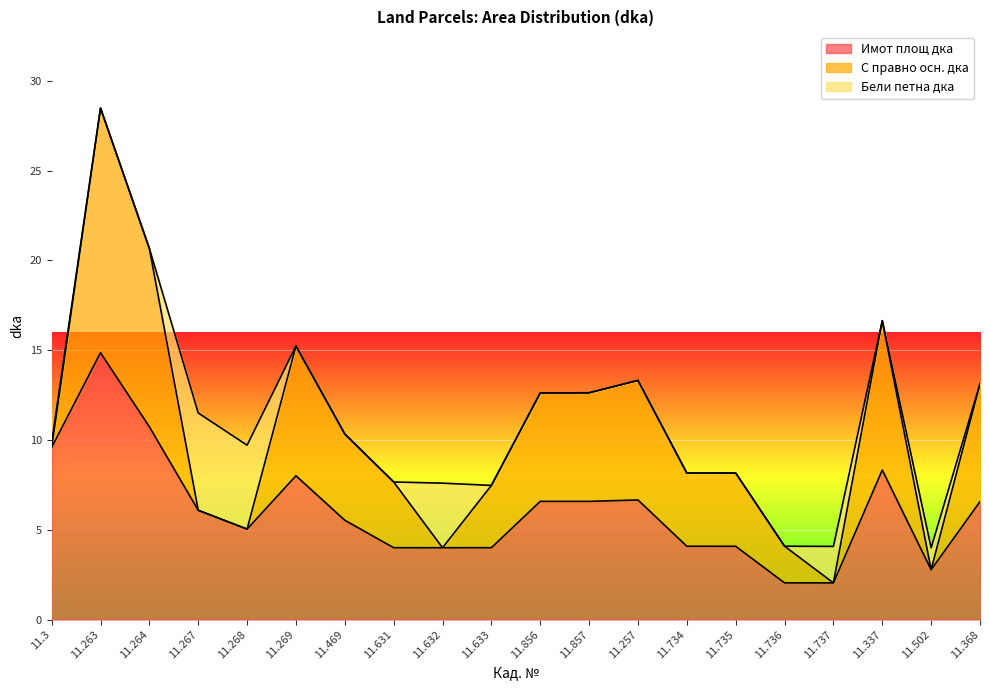

The value of Имот площ дка at 11.633 is 1.5. True or false?

False